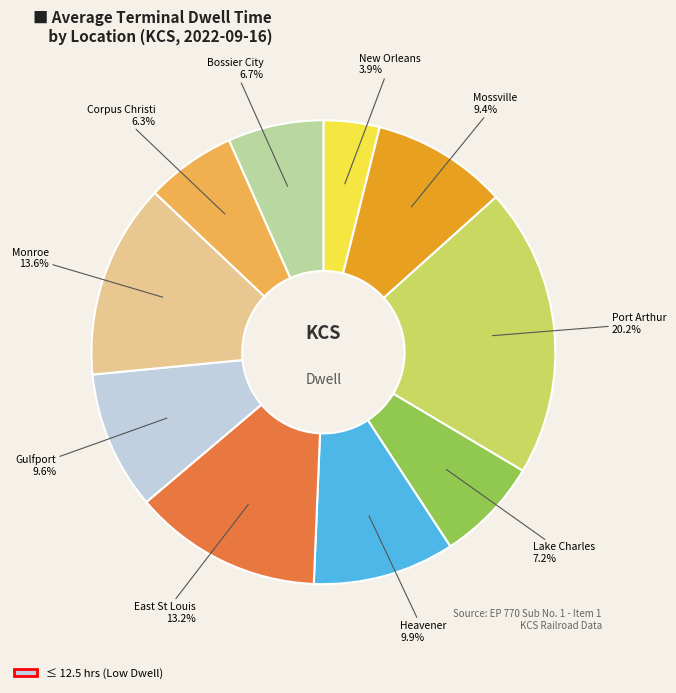

Combined, do Gulfport and Heavener account for over 50%?

No